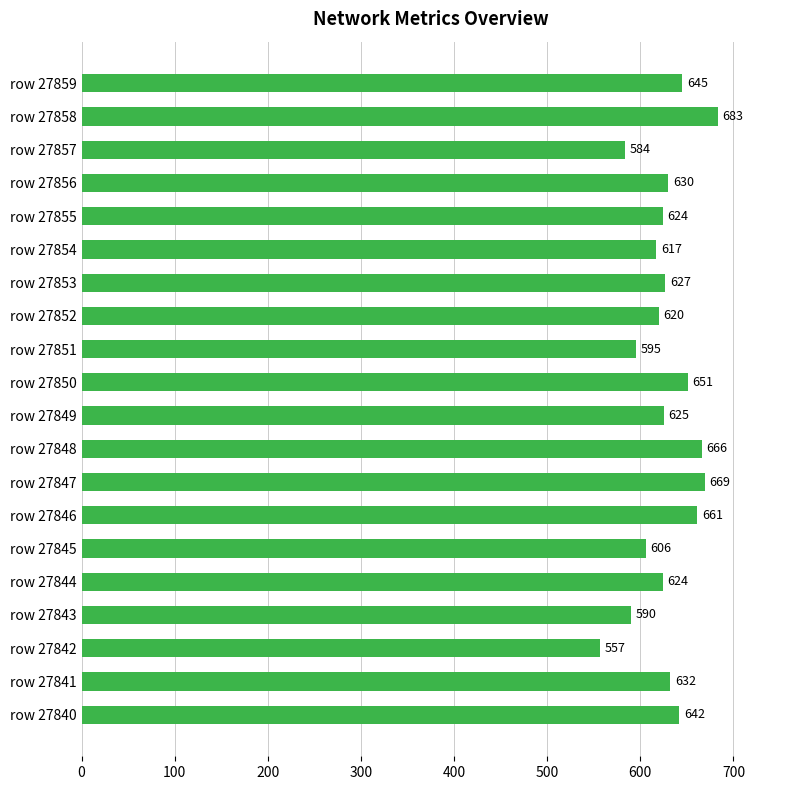

Which category has the highest value across all series?

row 27858